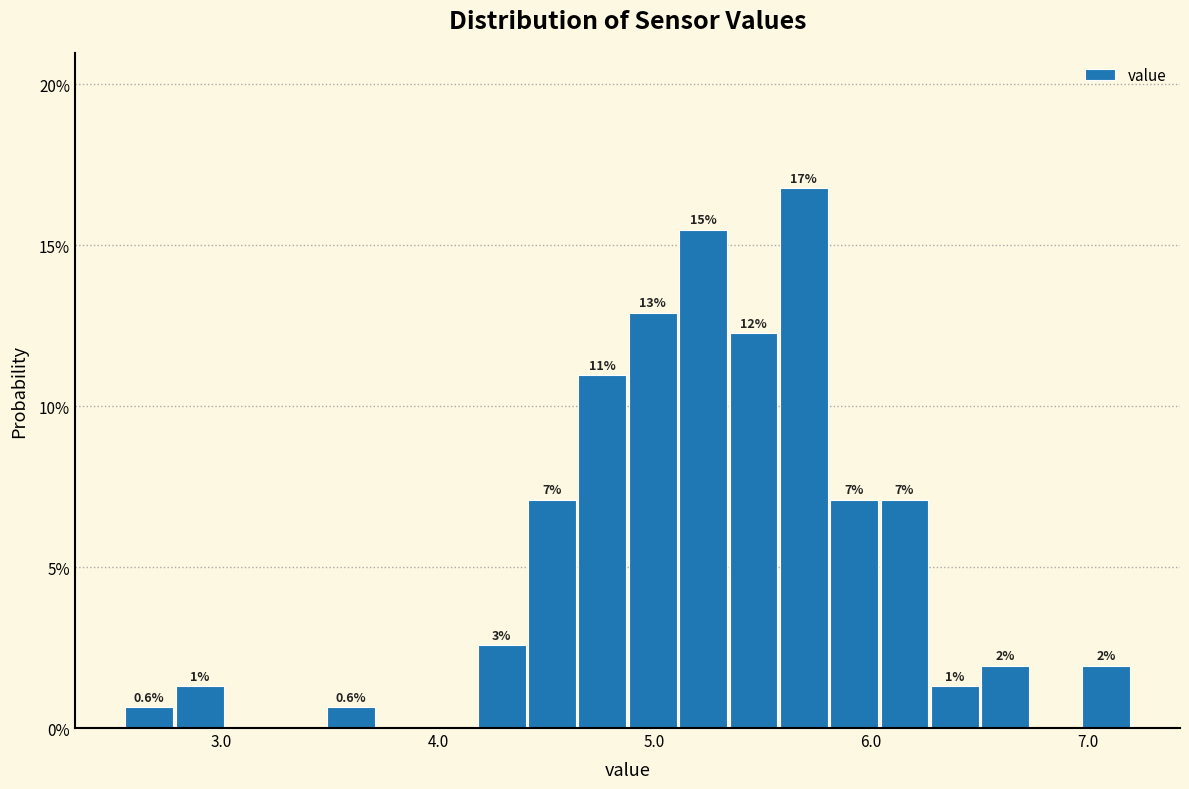

Read against the x-axis, roughly where is the centre of the tallest bar?

5.7